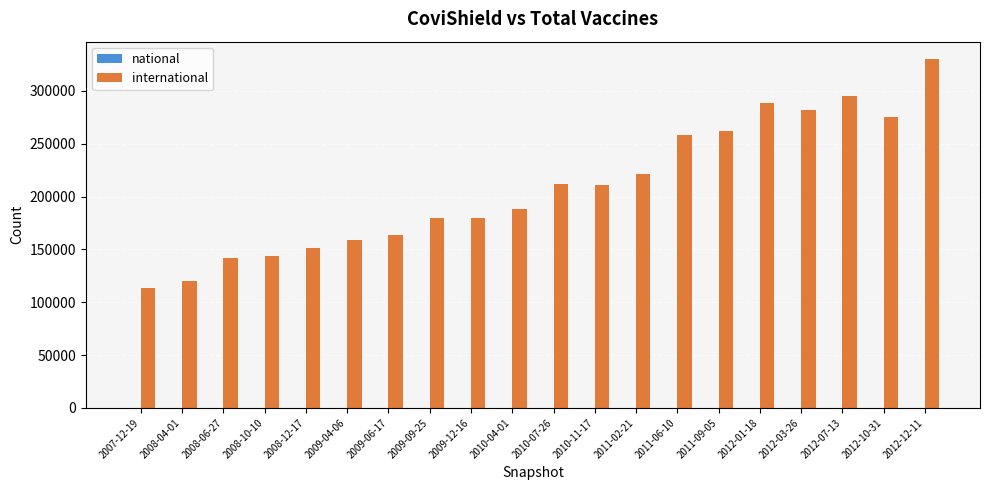

Read the value at 2011-09-05.

262518